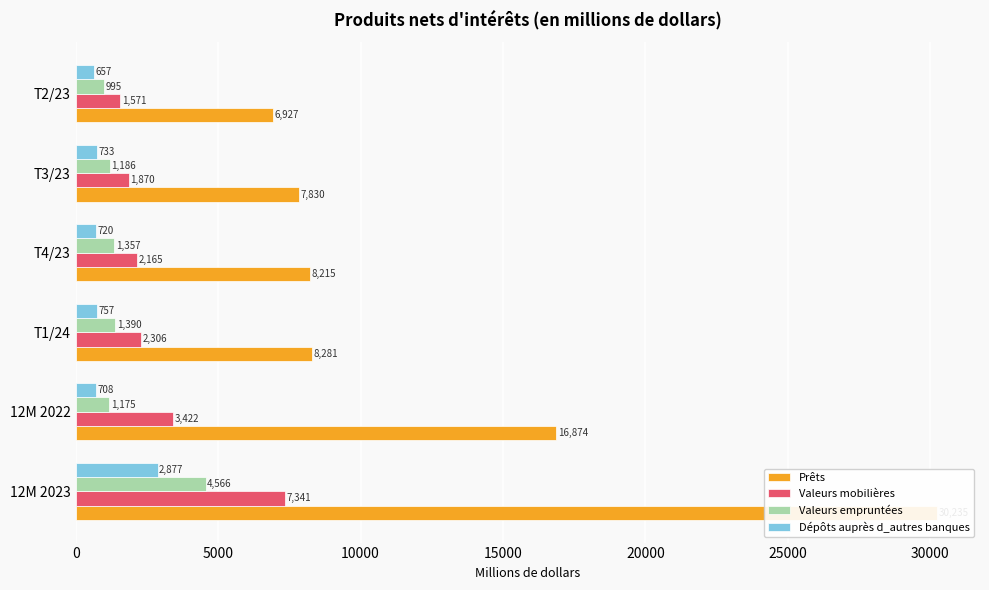

The value of Valeurs empruntées at 12M 2023 is 4566. True or false?

True